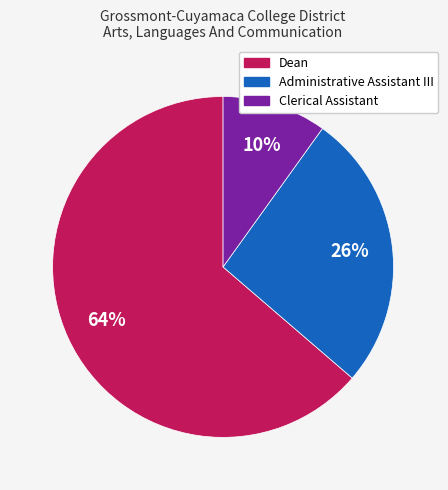

Which category has the biggest portion of the pie?

Dean